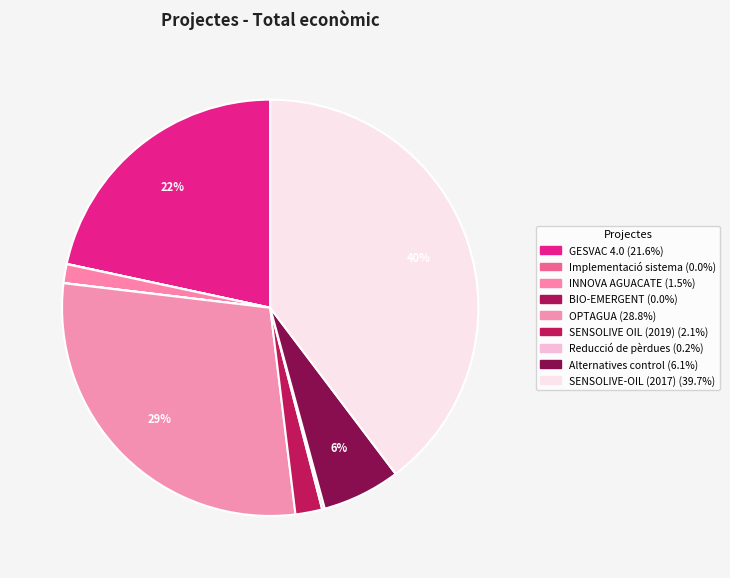

To the nearest percent, what is the difference between the BIO-EMERGENT and SENSOLIVE OIL (2019) slice percentages?

2%